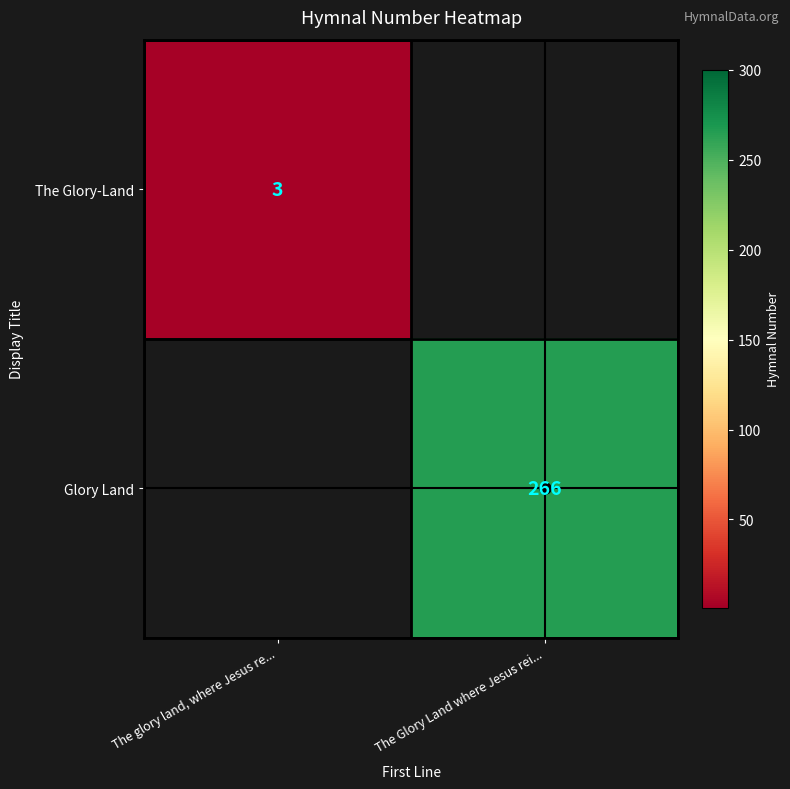

True or false: Glory Land has a value of 55 at The Glory Land where Jesus rei....

False